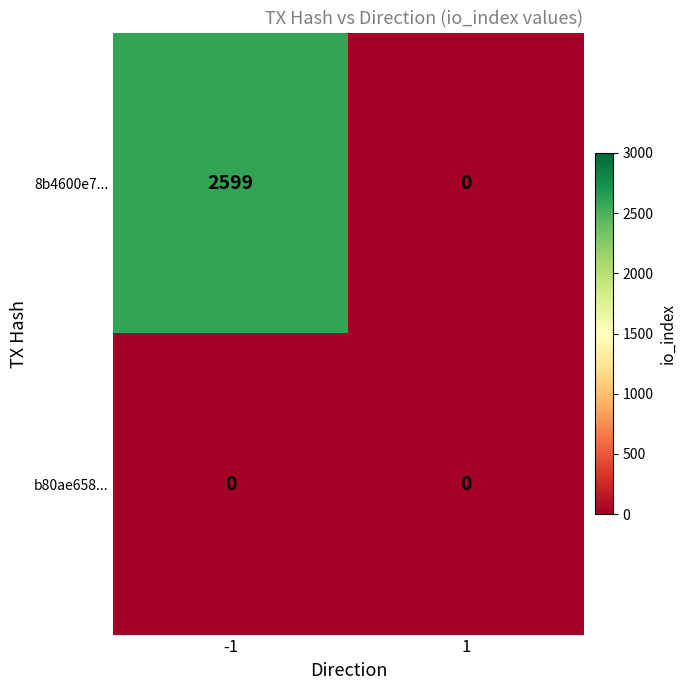

Reading left to right, extract all data points from this chart.

8b4600e7...: 2599	0
b80ae658...: 0	0